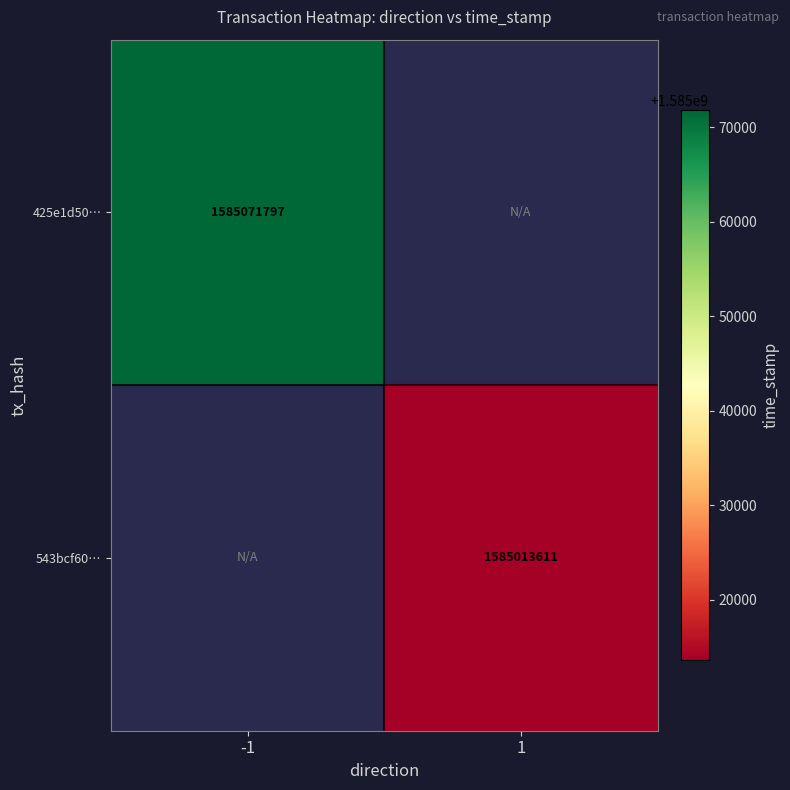

The value of 425e1d50… at -1 is 1585071797. True or false?

True